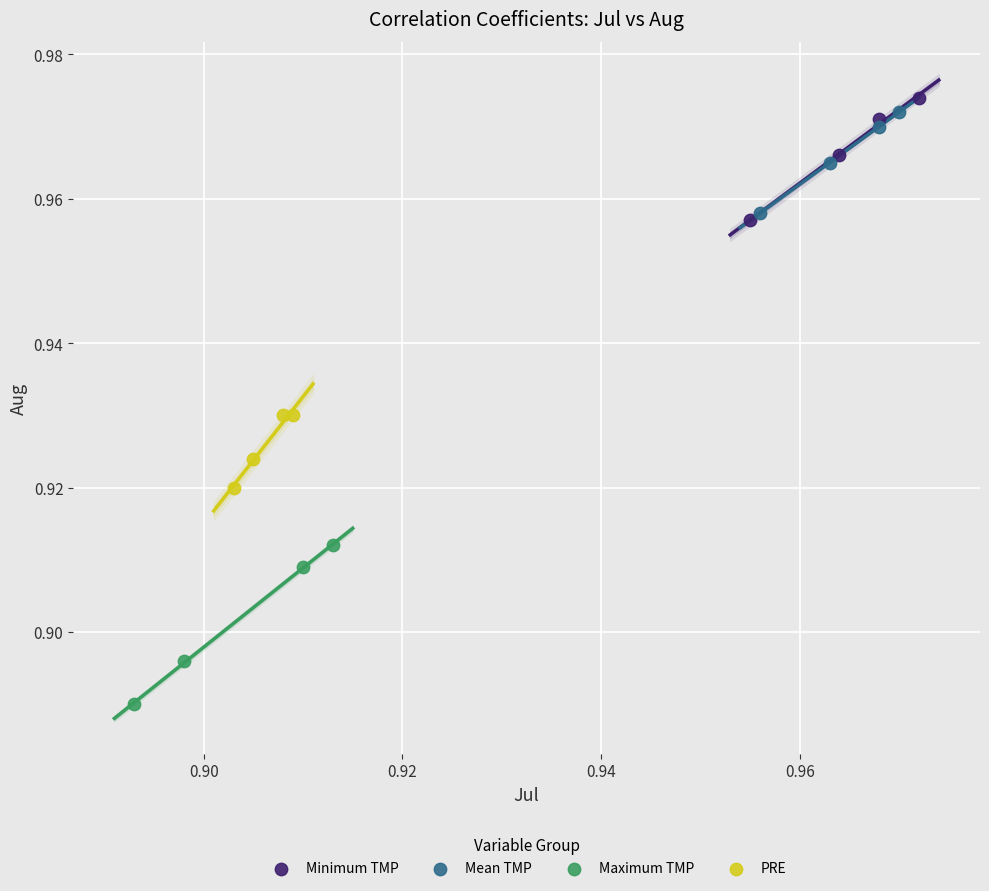

Which series reaches the minimum Y coordinate?

Maximum TMP